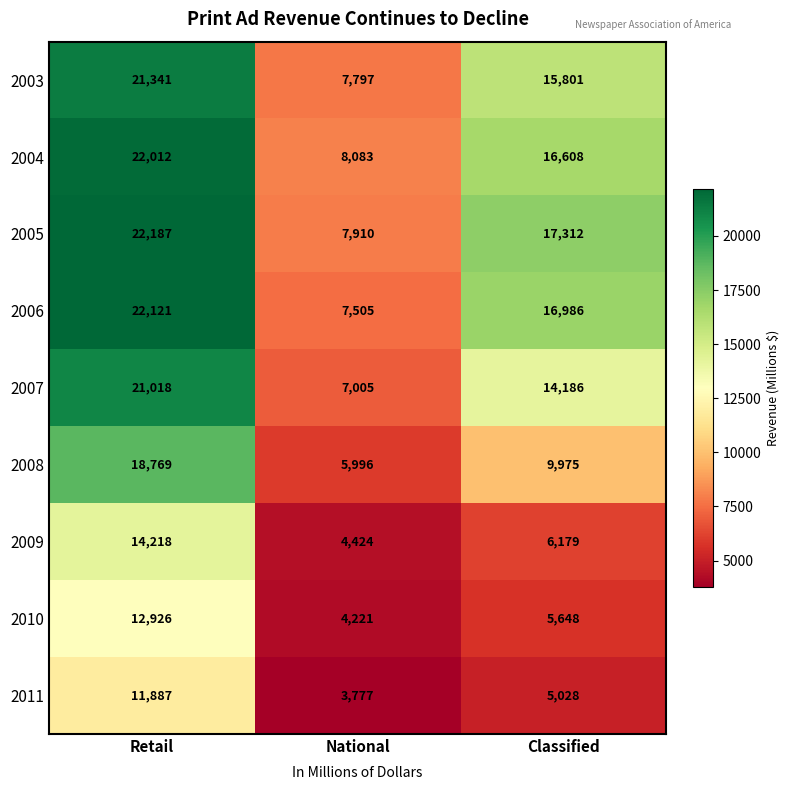

What is the difference between the 2009 values at Retail and Classified?

8039